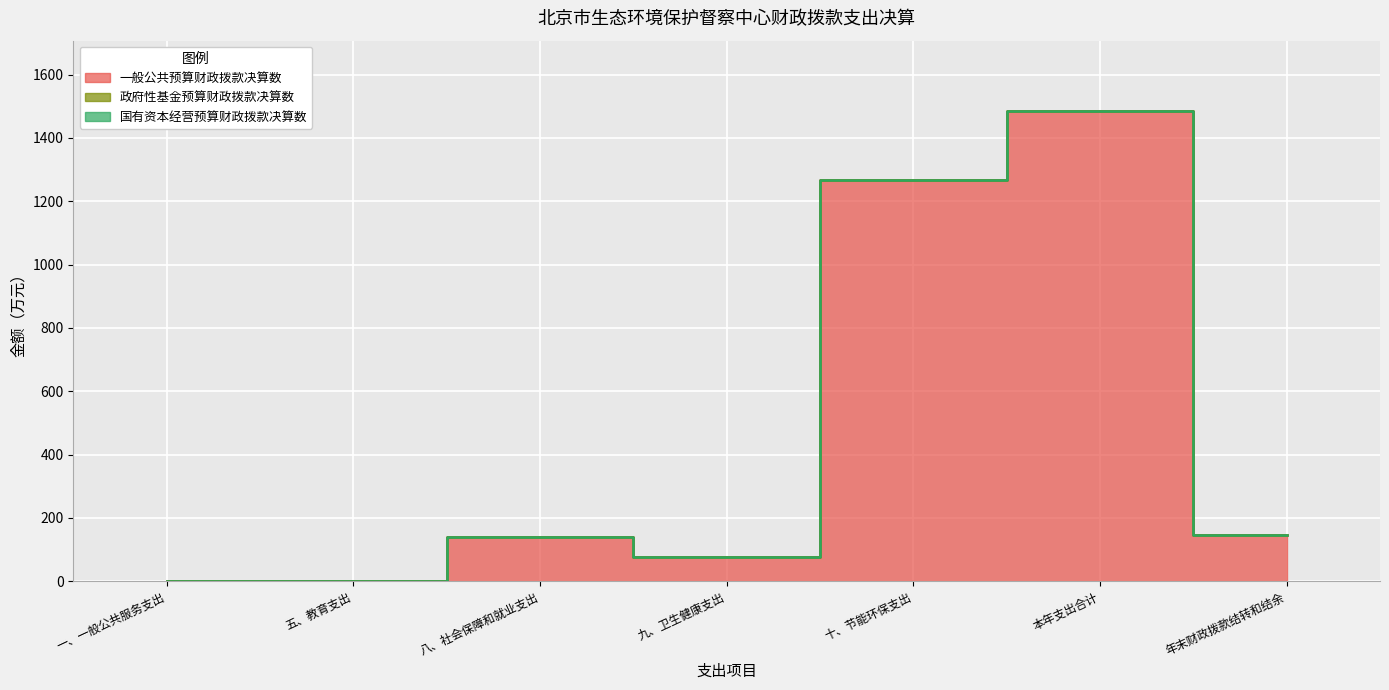

Rank the categories by 一般公共预算财政拨款决算数 value from highest to lowest.

本年支出合计, 十、节能环保支出, 年末财政拨款结转和结余, 八、社会保障和就业支出, 九、卫生健康支出, 五、教育支出, 一、一般公共服务支出